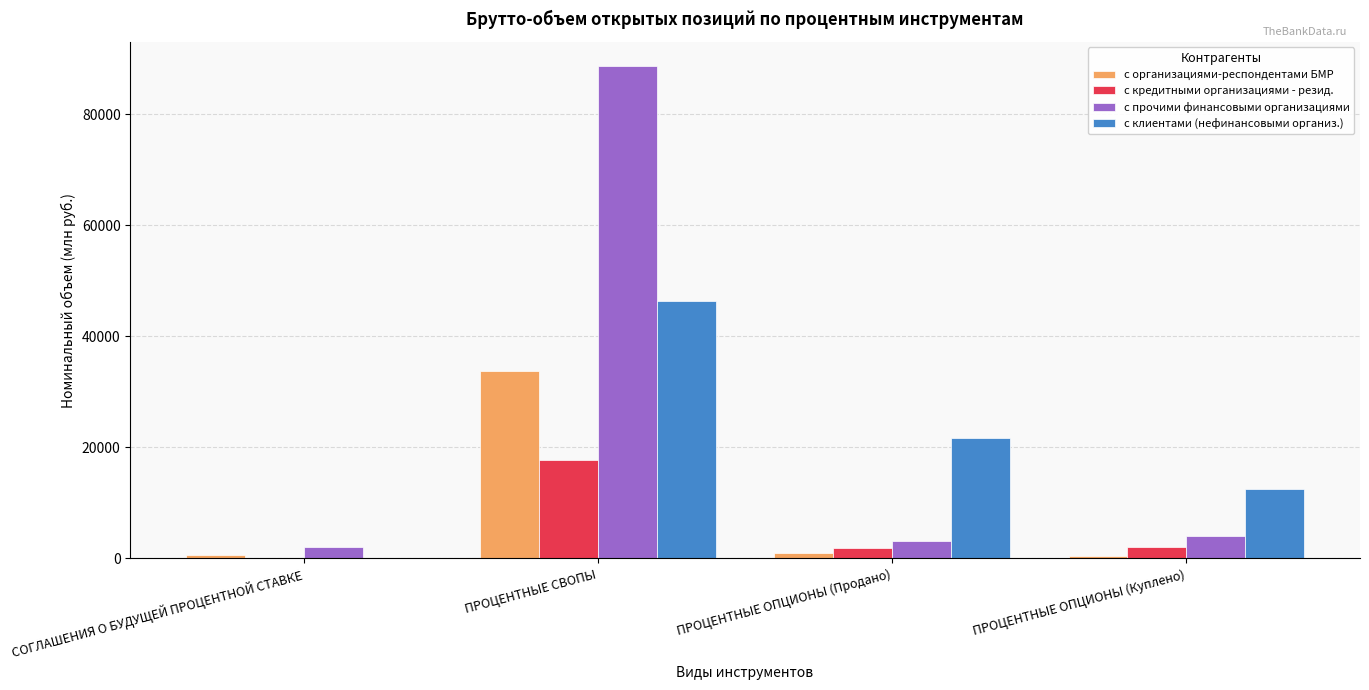

Count the number of data series in this chart.

4